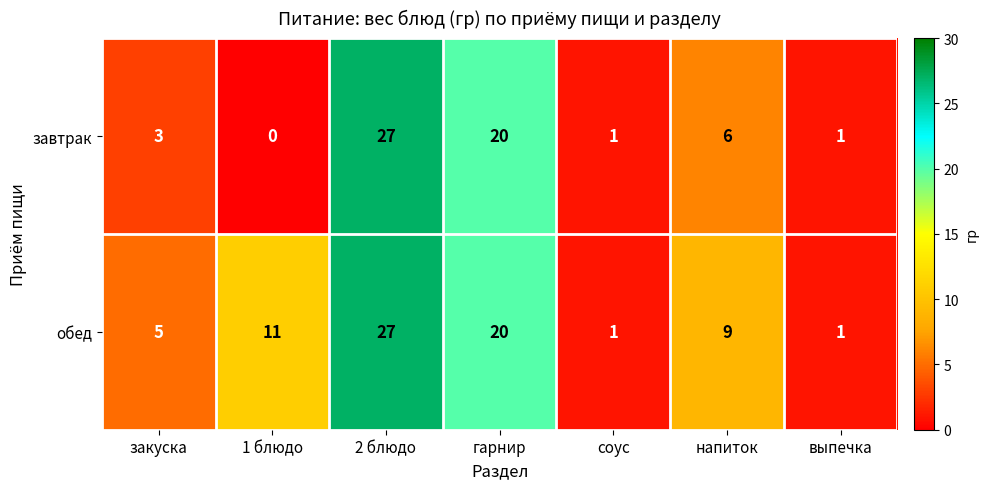

What is the total value across all series at соус?

2